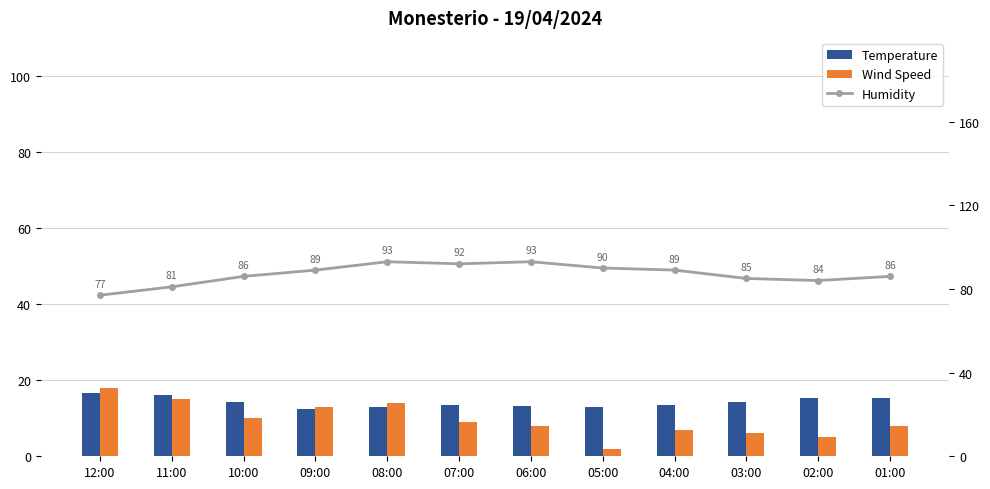

How many data points in Temperature are above 14?

6